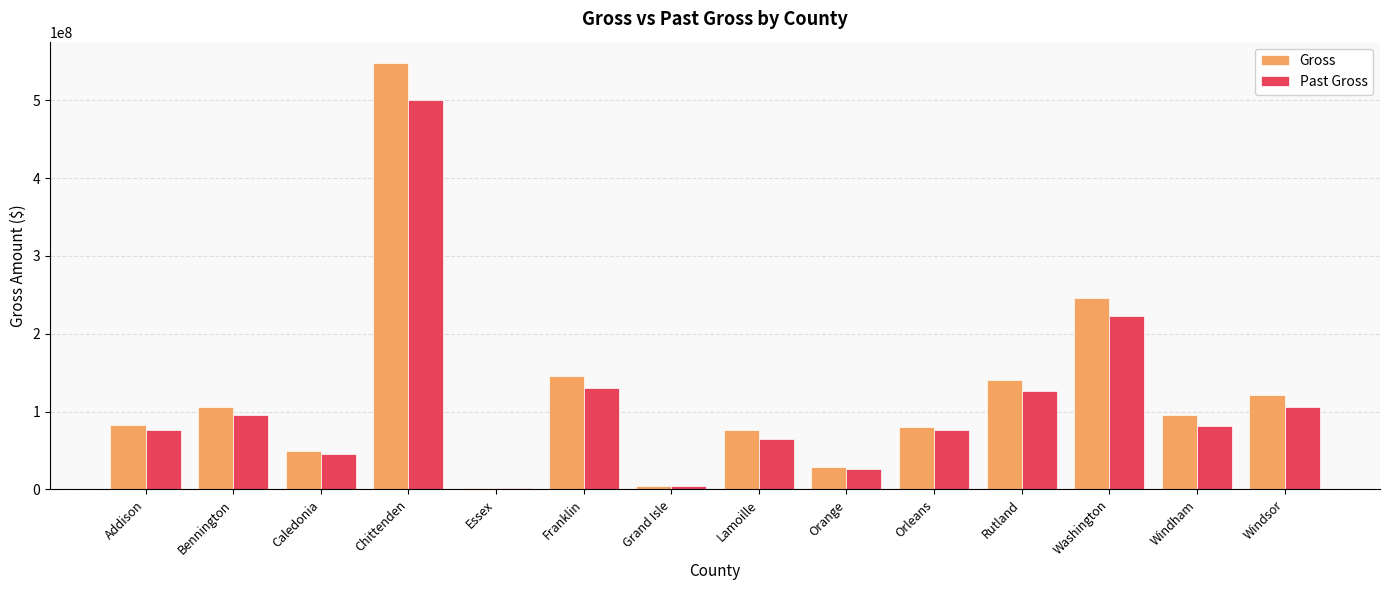

Where is Gross nearest to the value 274866023?

Washington